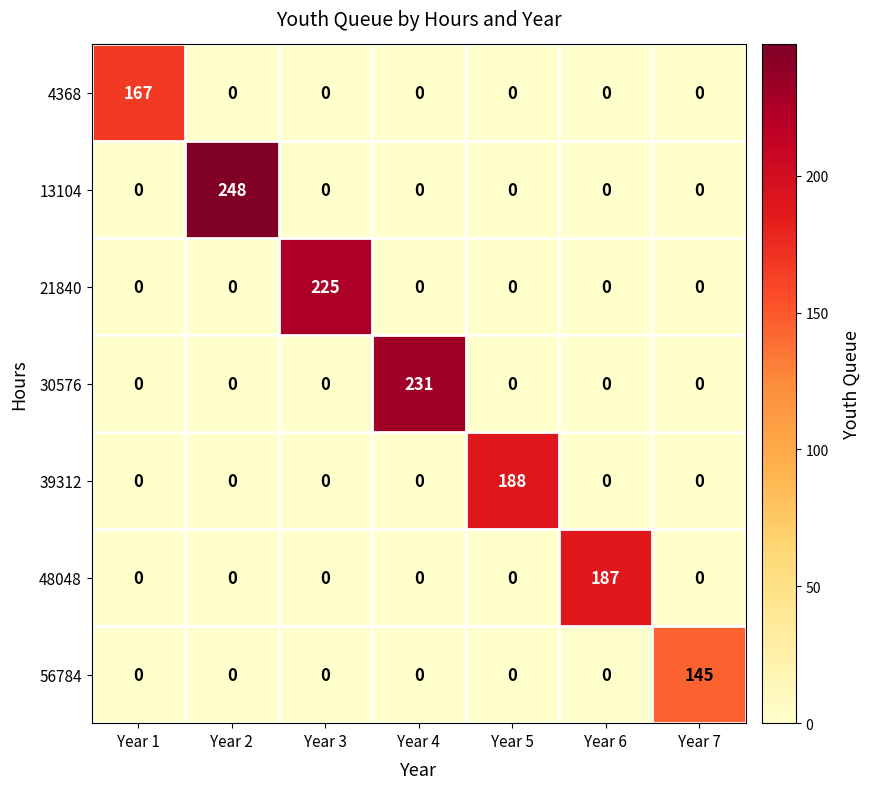

Rank the series by their maximum value, from highest to lowest.

13104, 30576, 21840, 39312, 48048, 4368, 56784